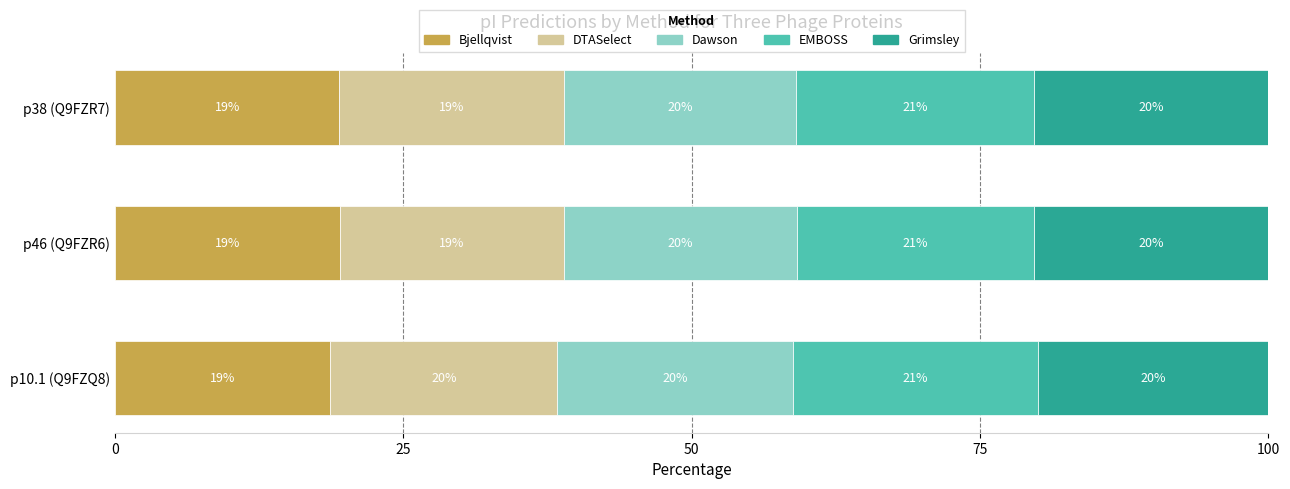

What are all the series names shown in the legend?

Bjellqvist, DTASelect, Dawson, EMBOSS, Grimsley